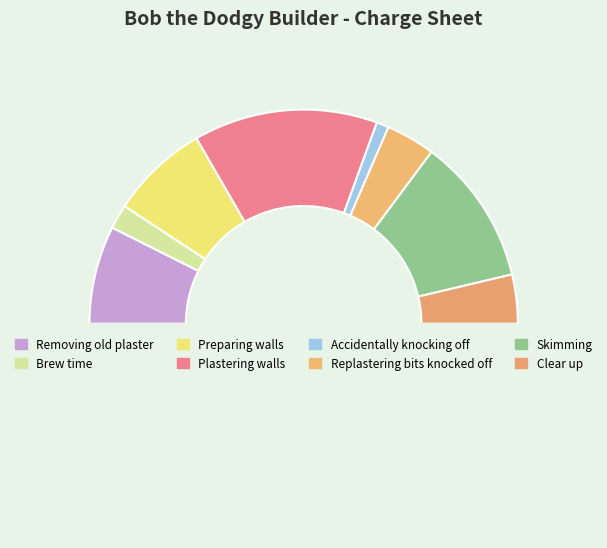

How many segments does this pie chart have?

9